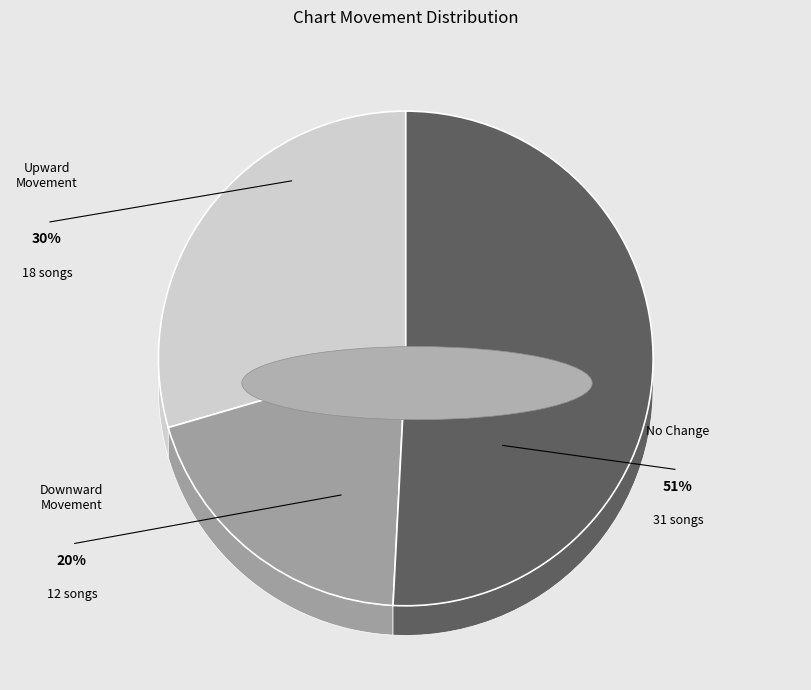

What percentage do up and down together represent?

49.2%